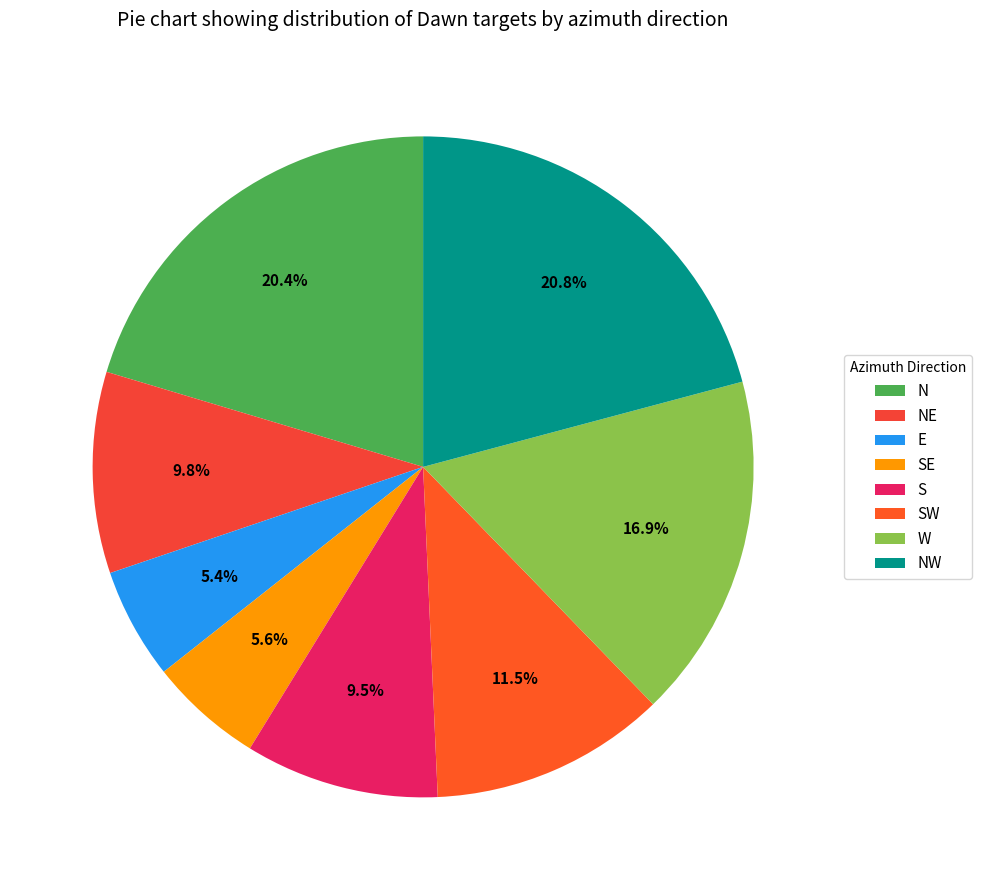

Is NE the majority of the pie?

No